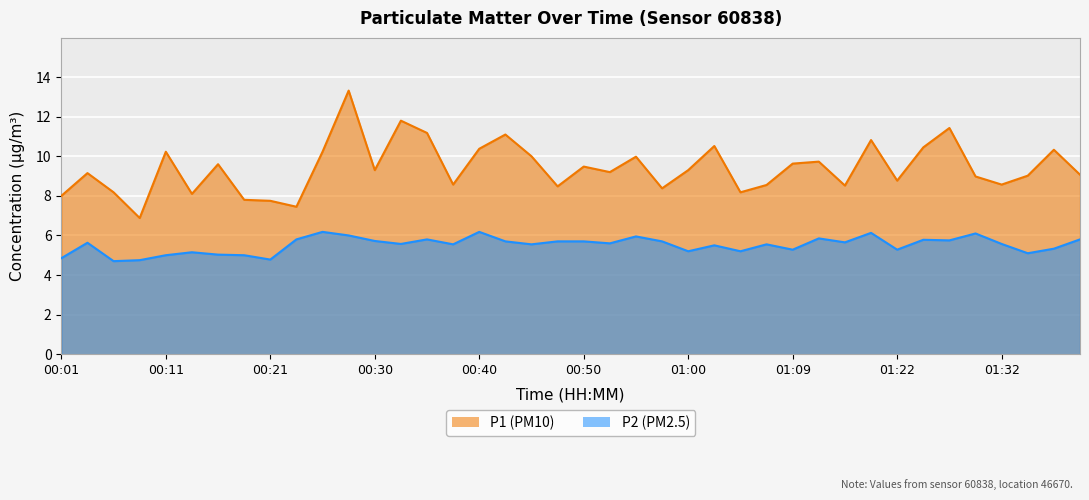

Between 00:47 and 00:18, which is larger?

00:47